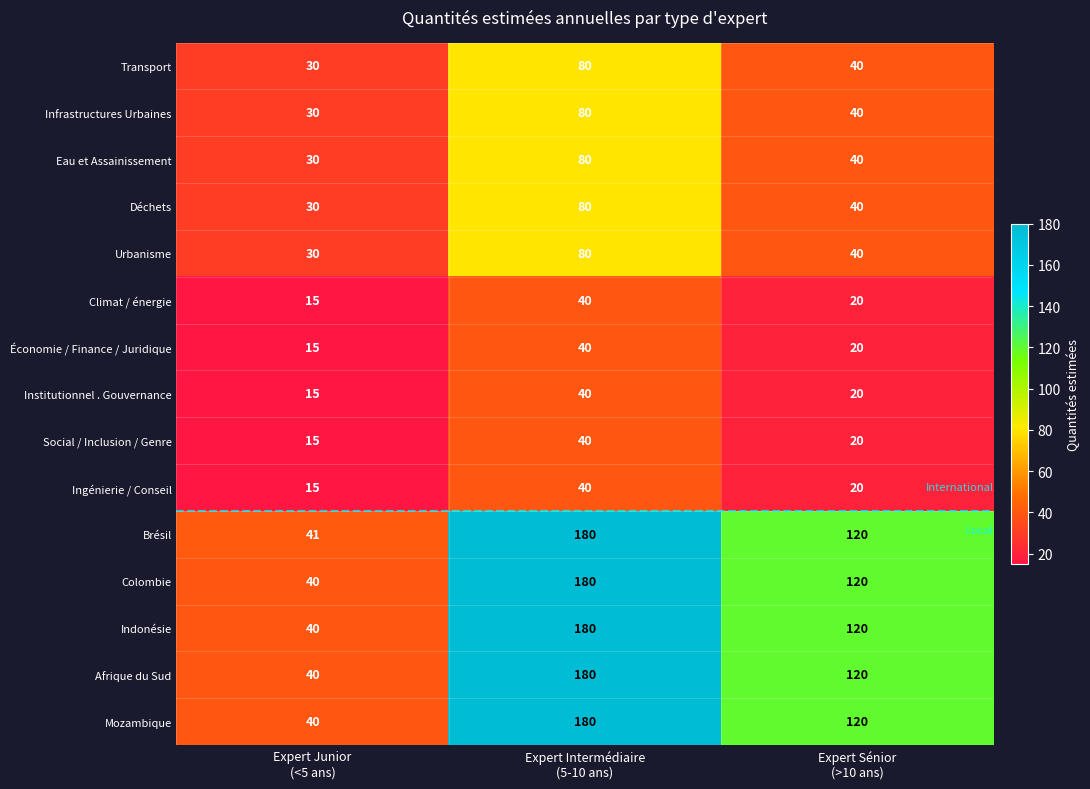

Which series has the largest total across all categories?

Brésil